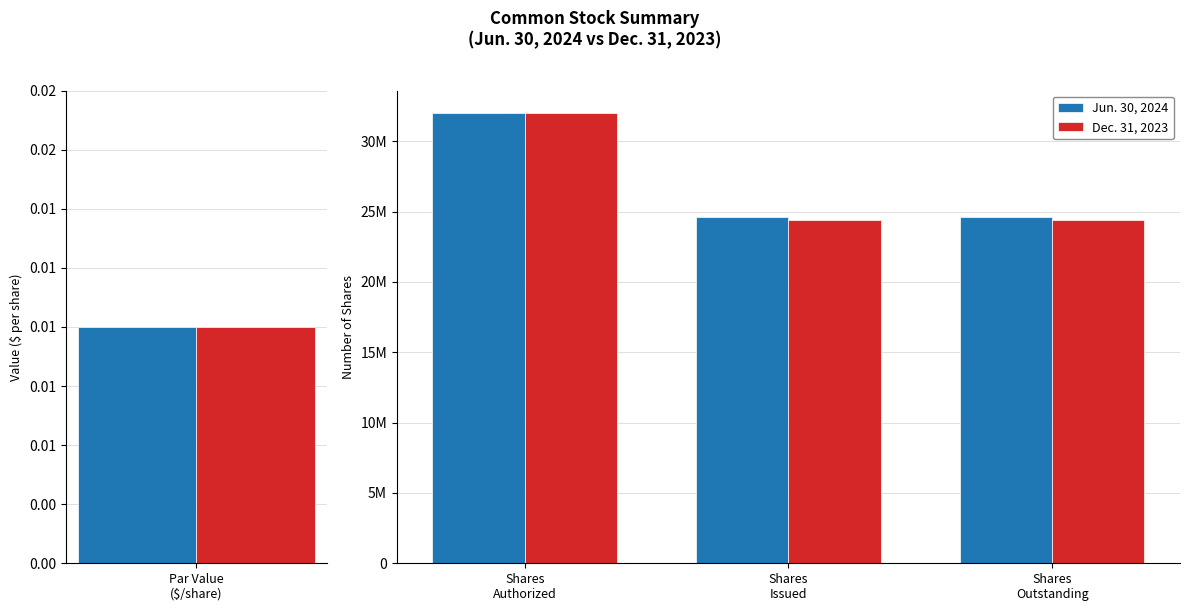

What position from the left is Shares Authorized?

1